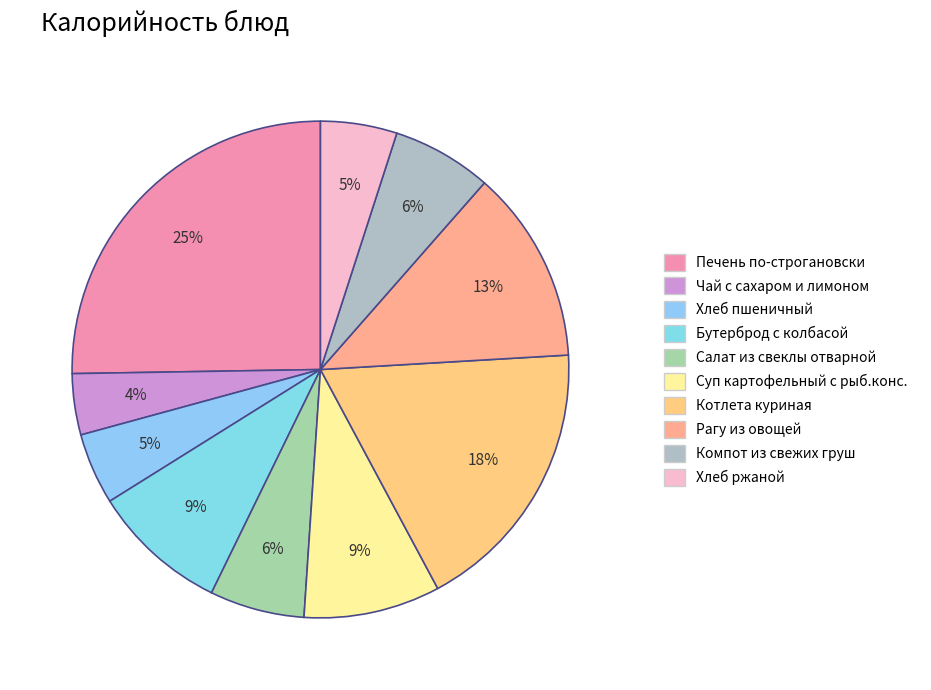

To the nearest percent, what is the combined percentage of Компот из свежих груш and Рагу из овощей?

19%